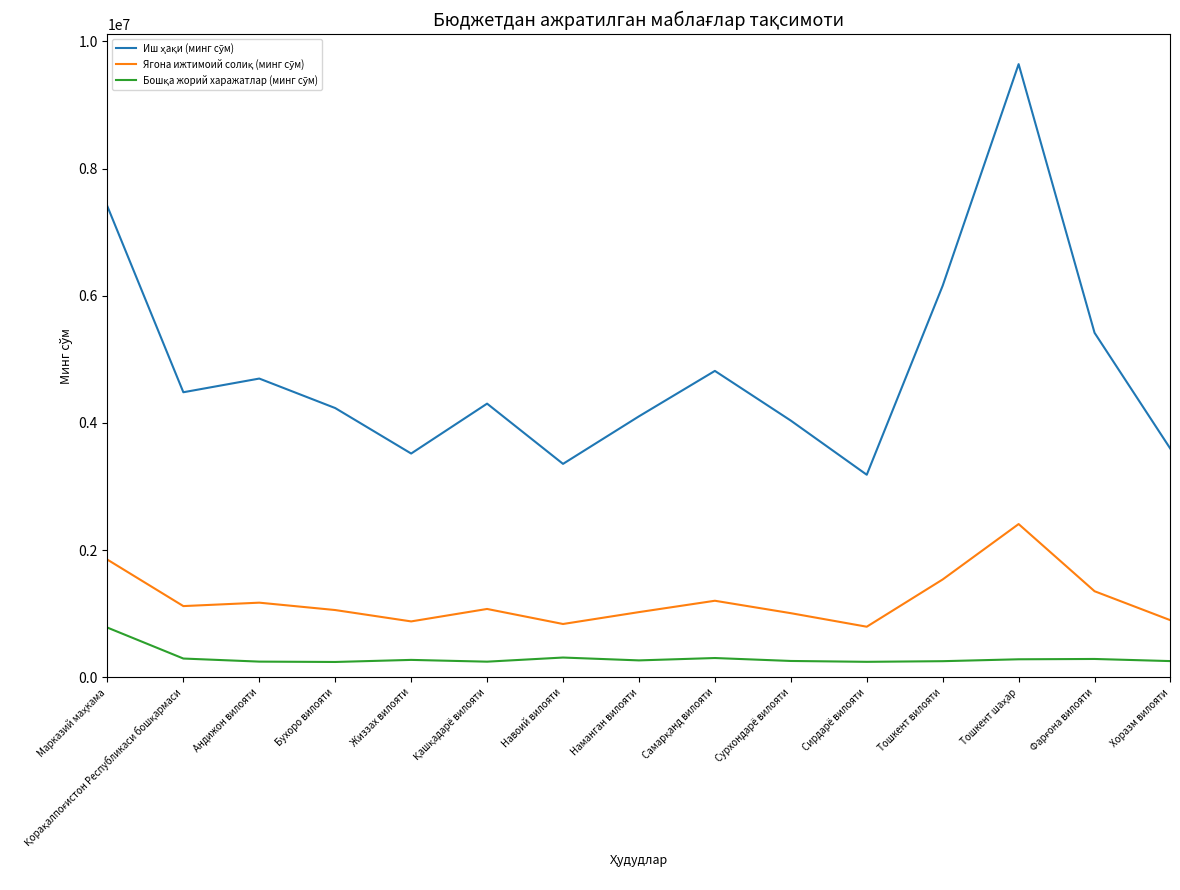

What is the smallest value displayed?

242130